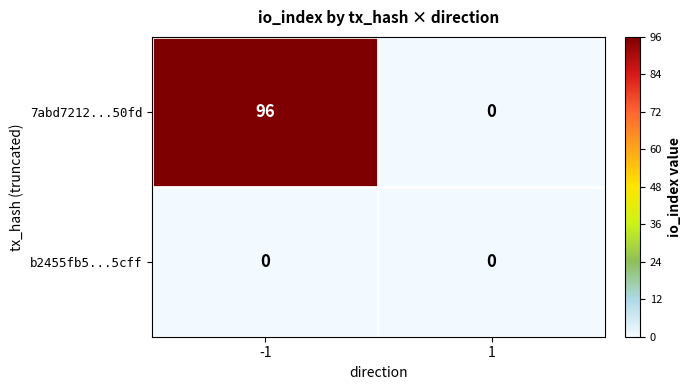

How many series are shown in this chart?

2